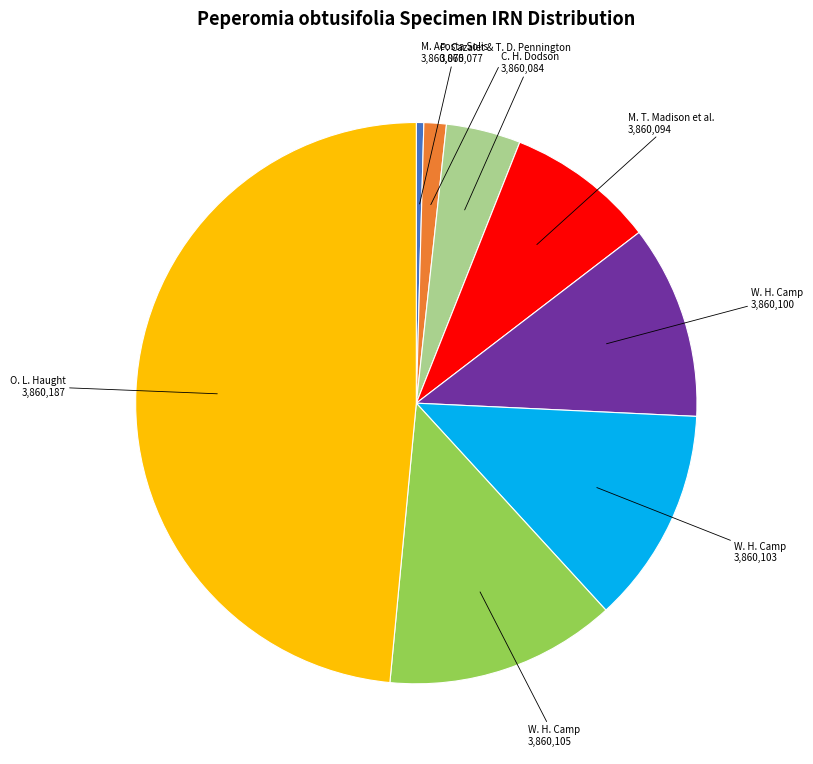

Does any single category account for the majority?

No